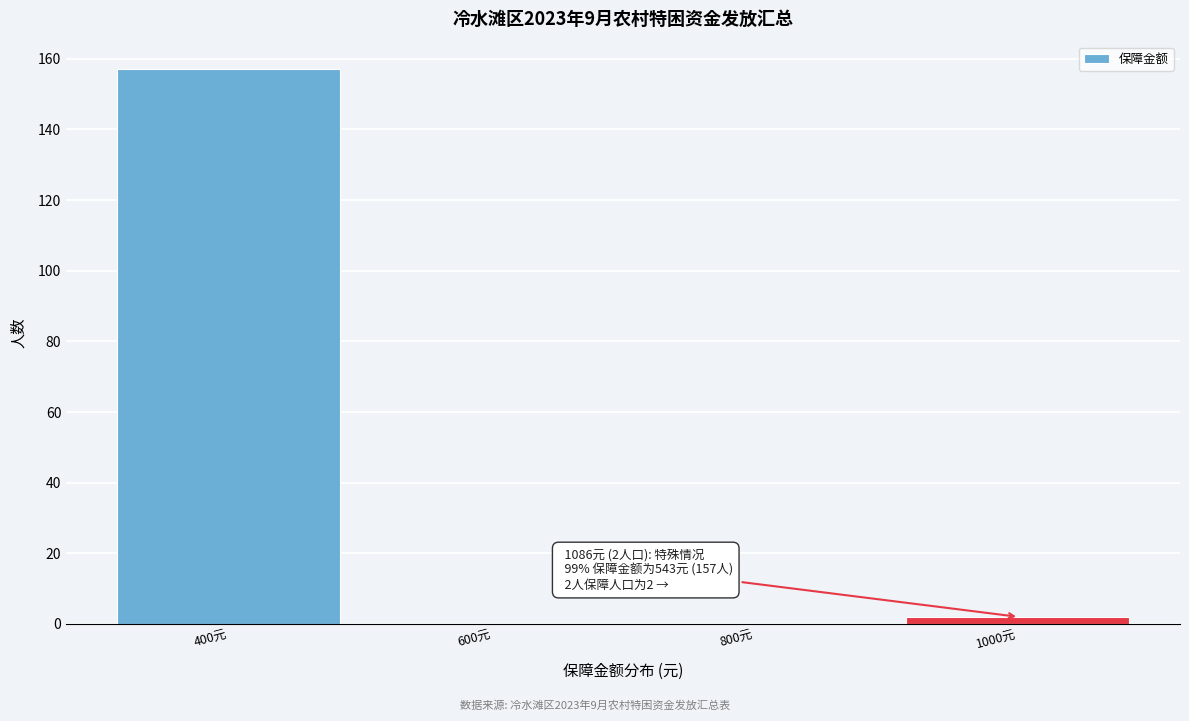

Reading left to right, list all the values displayed in this chart.

400元=157	600元=0	800元=0	1000元=2